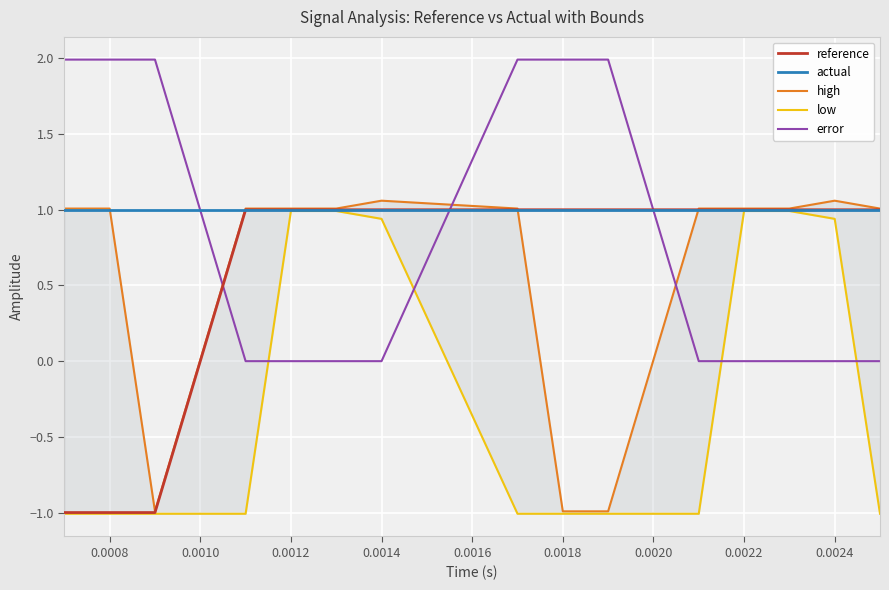

How many values in high are below zero?

3